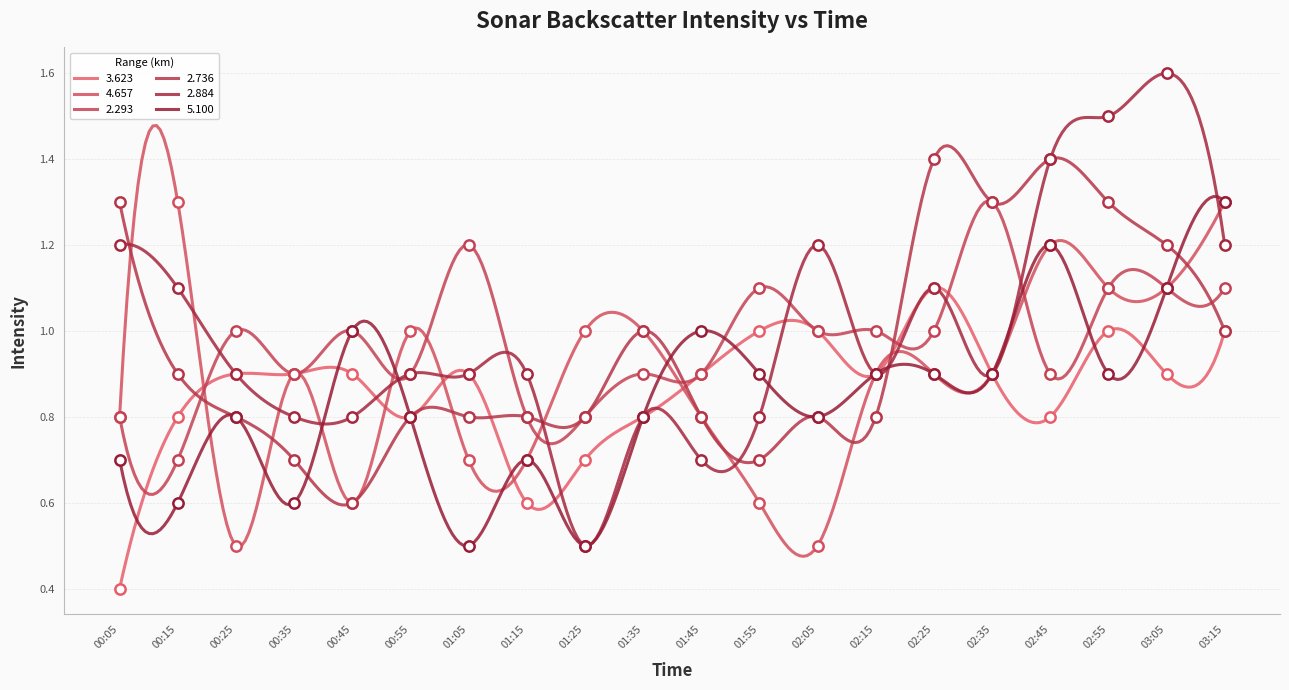

At how many categories does at least one series exceed 1?

11